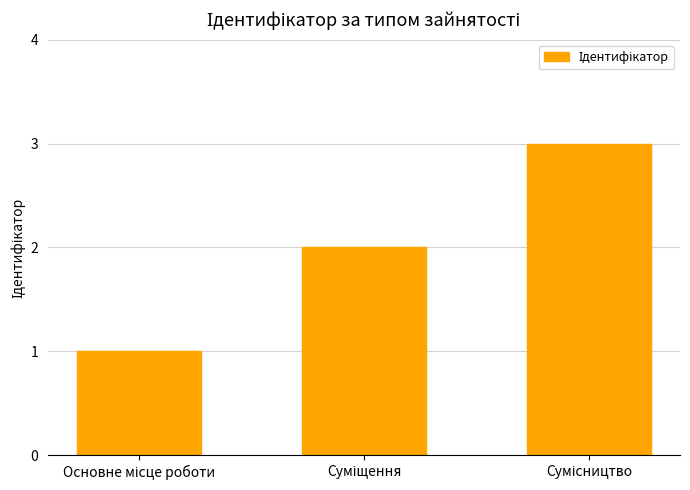

What is the maximum value shown in the chart?

3